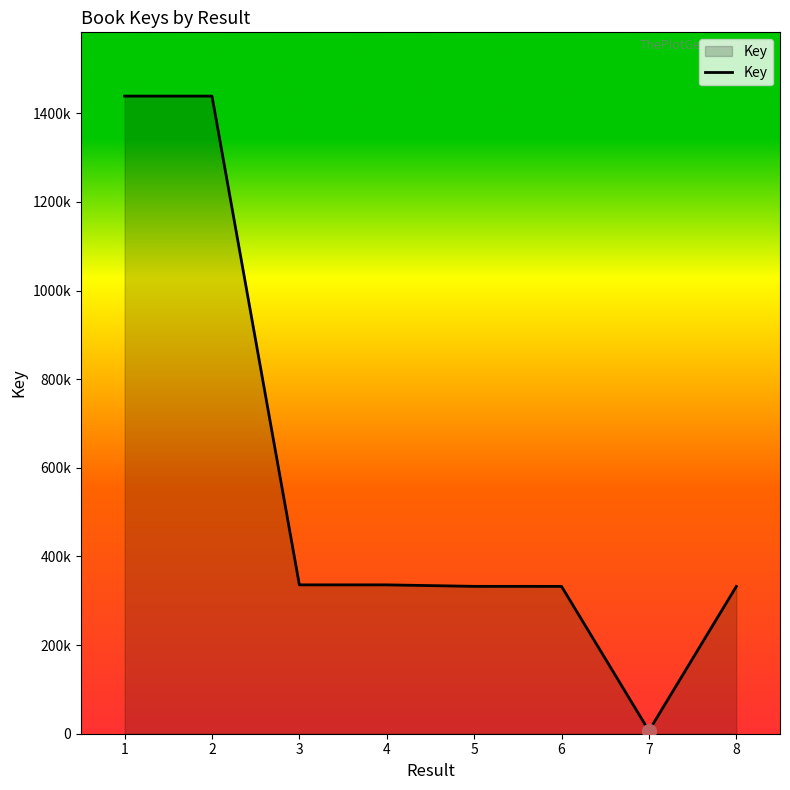

Between 2 and 7, which is larger?

2